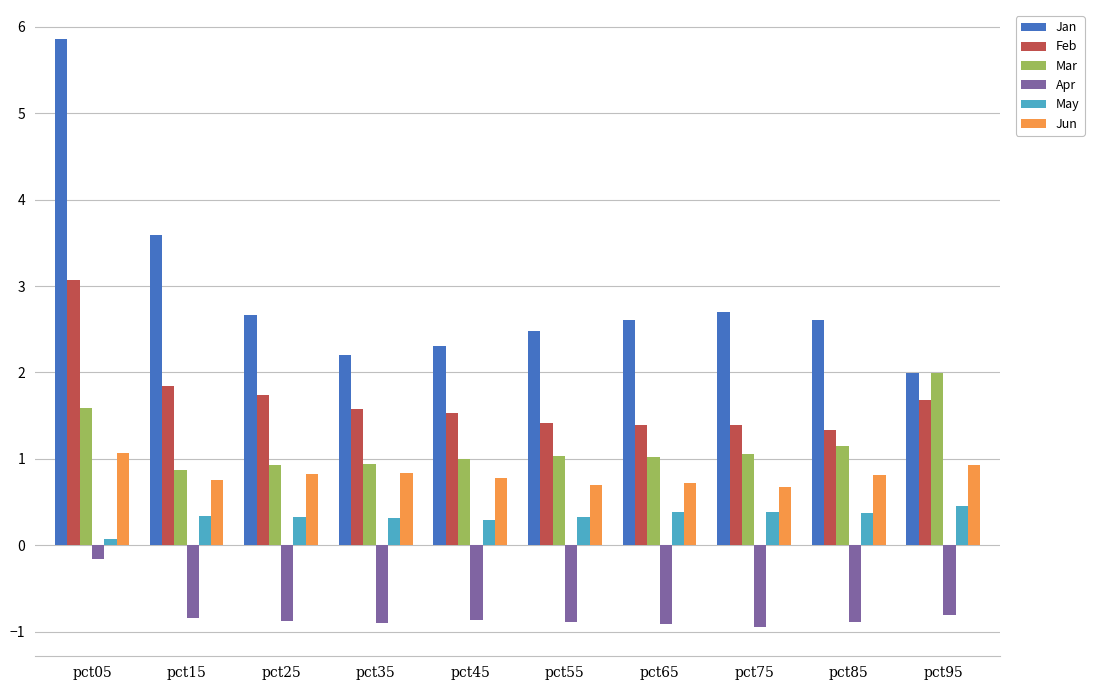

Which series has the largest total across all categories?

Jan